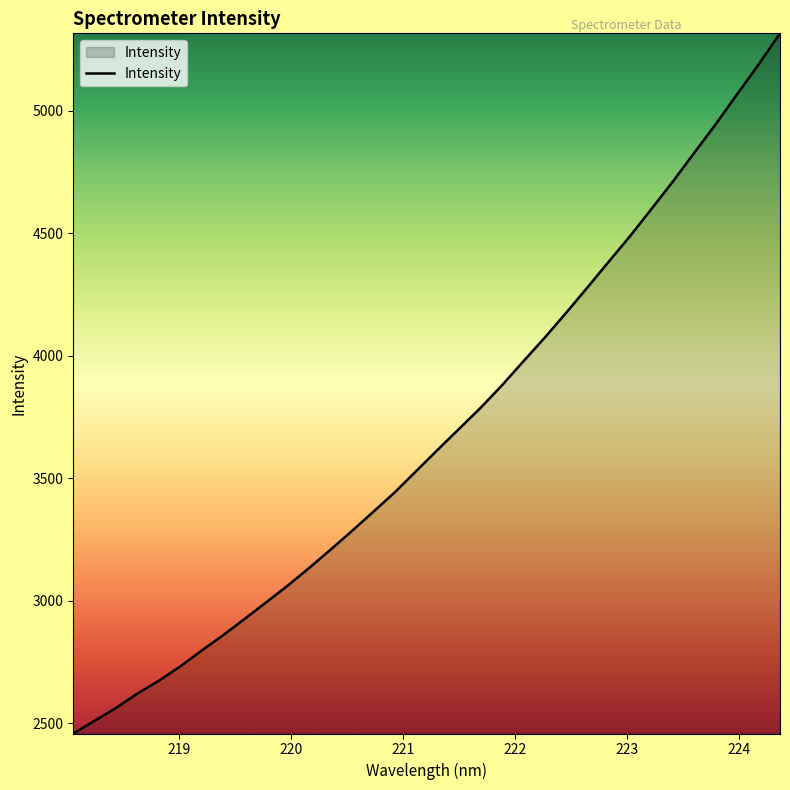

What is the maximum value shown in the chart?

5315.2